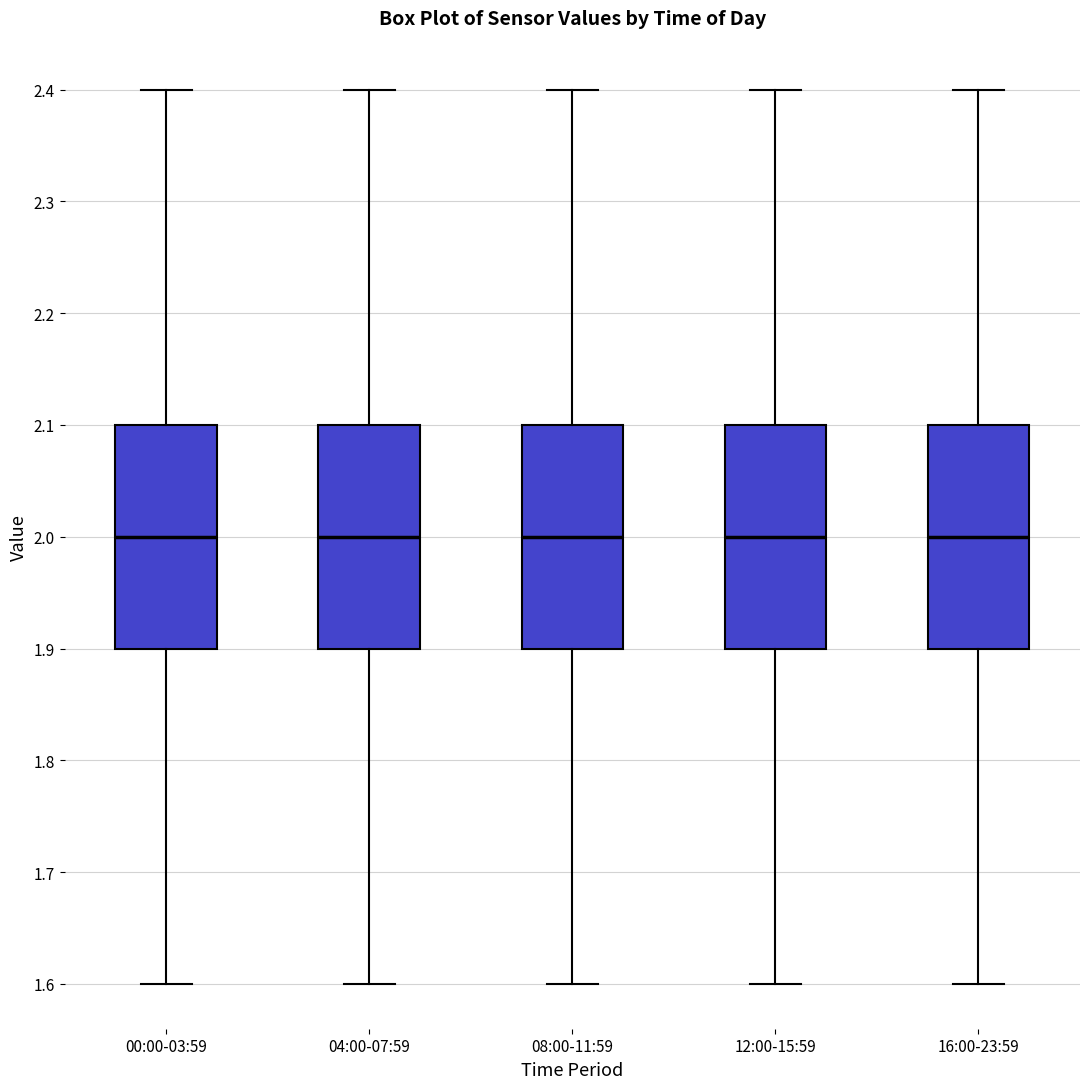

Reading left to right, transcribe this box plot: for each box, give where its median line is, the range the box spans, and where its two whiskers end, as read against the y-axis. The values are not printed on the chart, so give them approximately, as read against the axis.

00:00-03:59: median 2.0, box 1.9 to 2.1, whiskers 1.6 to 2.4
04:00-07:59: median 2.0, box 1.9 to 2.1, whiskers 1.6 to 2.4
08:00-11:59: median 2.0, box 1.9 to 2.1, whiskers 1.6 to 2.4
12:00-15:59: median 2.0, box 1.9 to 2.1, whiskers 1.6 to 2.4
16:00-23:59: median 2.0, box 1.9 to 2.1, whiskers 1.6 to 2.4